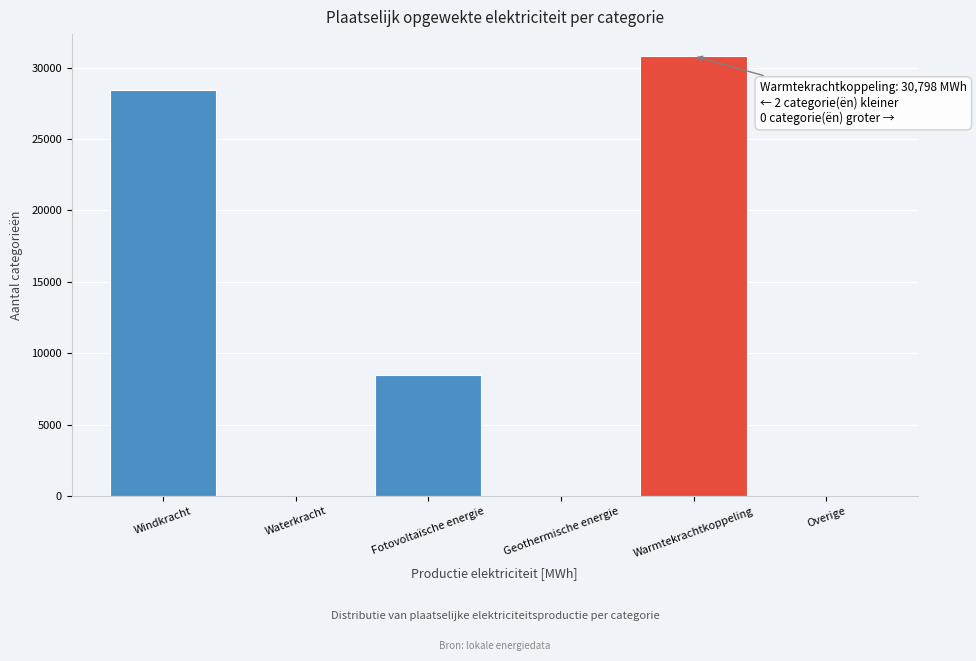

Reading right to left, extract all data points from this chart.

Overige=0.0	Warmtekrachtkoppeling=30798.0	Geothermische energie=0.0	Fotovoltaïsche energie=8475.5	Waterkracht=0.0	Windkracht=28398.0